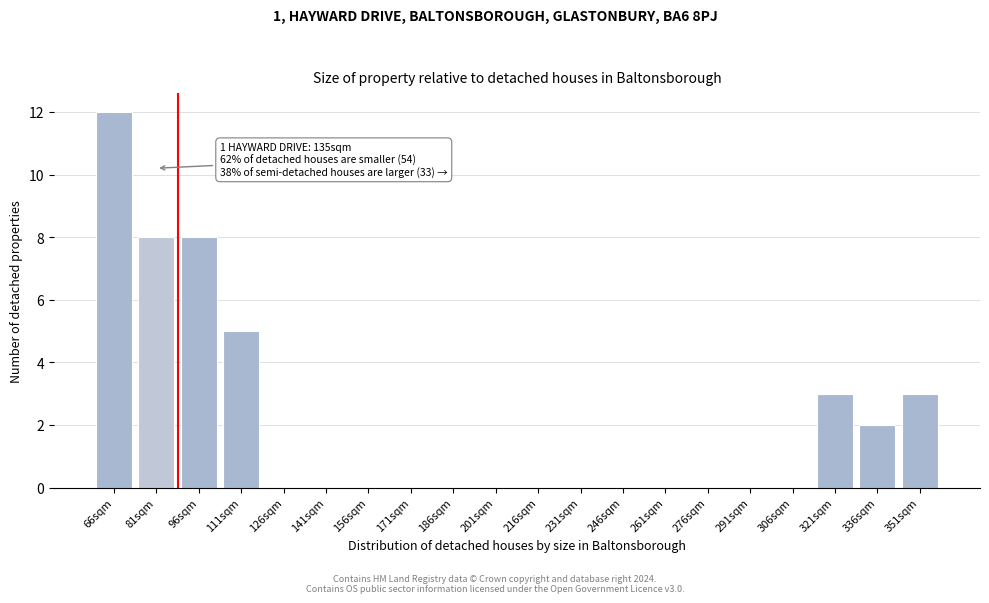

Reading left to right, list all the values displayed in this chart.

66sqm=12	81sqm=8	96sqm=8	111sqm=5	126sqm=0	141sqm=0	156sqm=0	171sqm=0	186sqm=0	201sqm=0	216sqm=0	231sqm=0	246sqm=0	261sqm=0	276sqm=0	291sqm=0	306sqm=0	321sqm=3	336sqm=2	351sqm=3